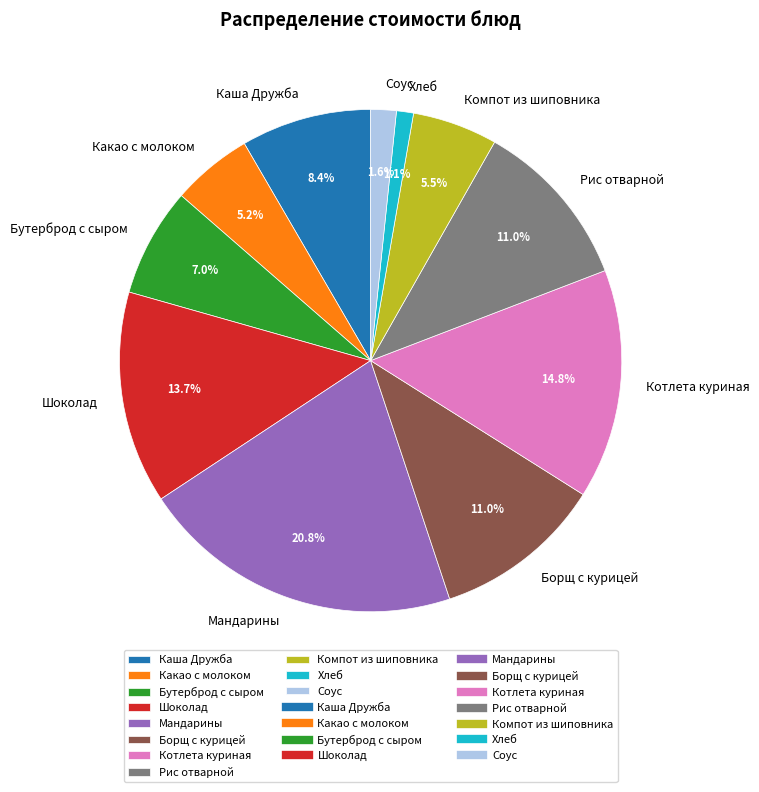

To the nearest percent, what percentage of the pie is Бутерброд с сыром?

7%